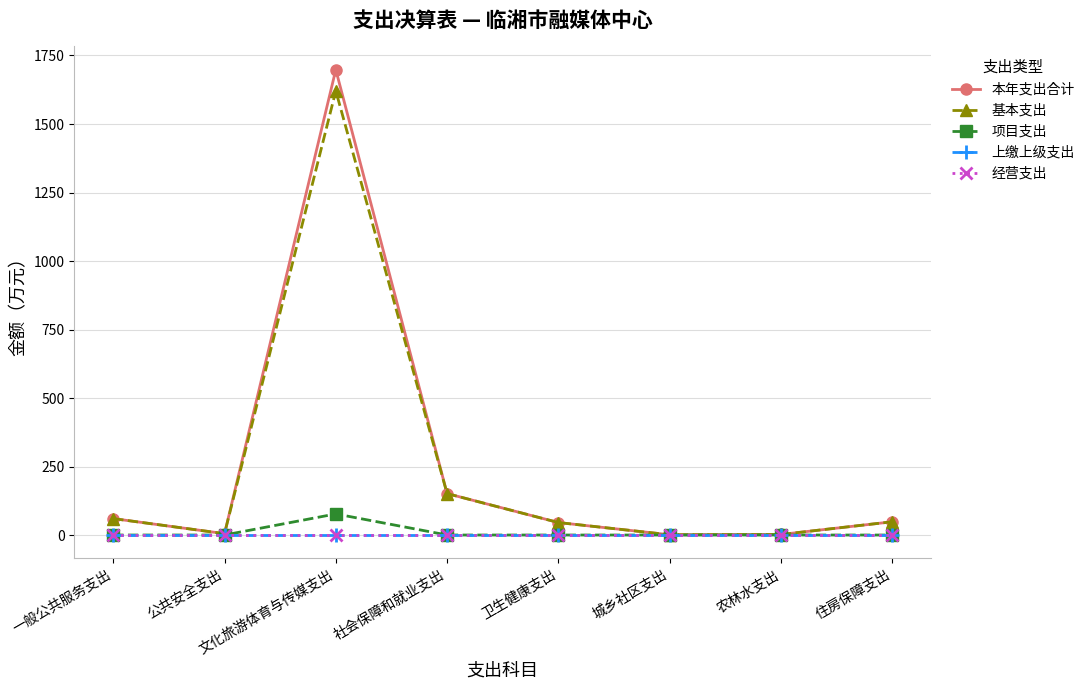

Does the chart have visible grid lines?

Yes